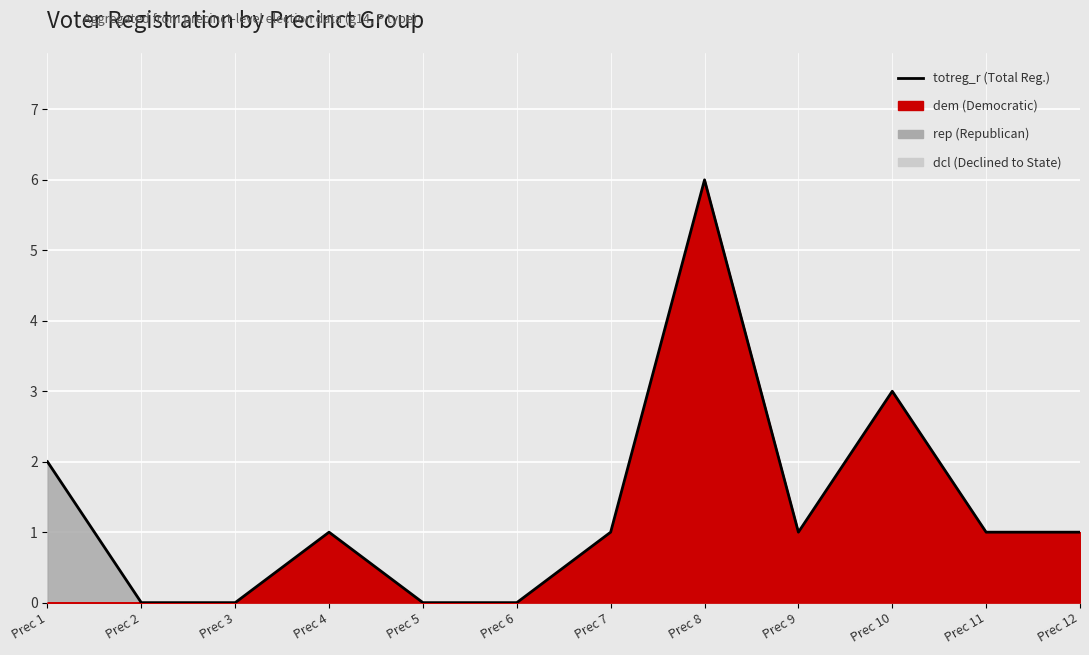

How many data points are above 1?

3